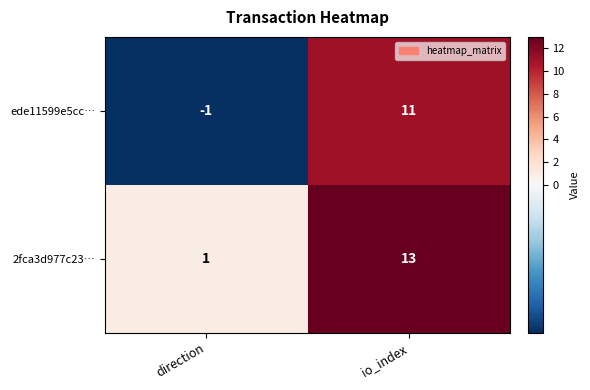

Reading right to left, what are all the values shown in this chart?

ede11599e5cc…: io_index=11	direction=-1
2fca3d977c23…: io_index=13	direction=1